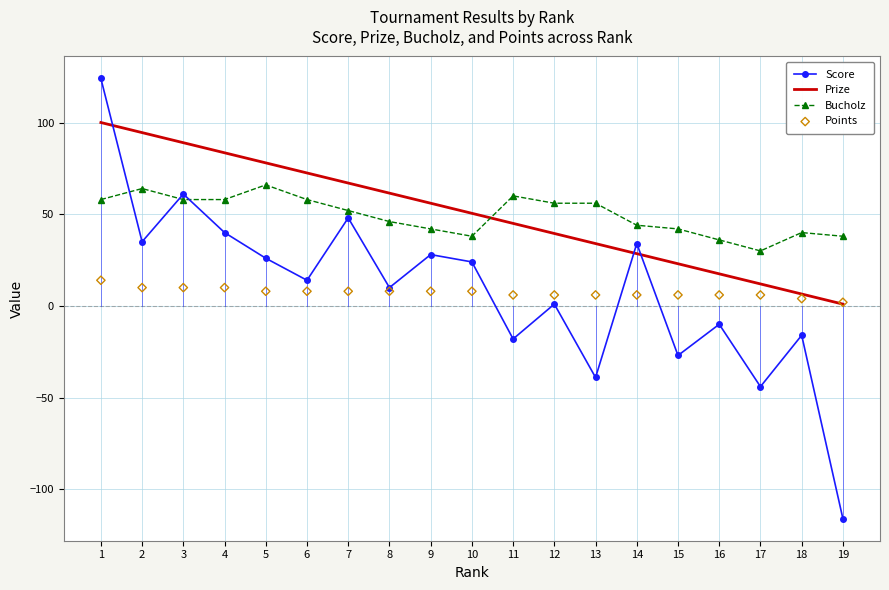

Which series contains the highest Y value?

Score